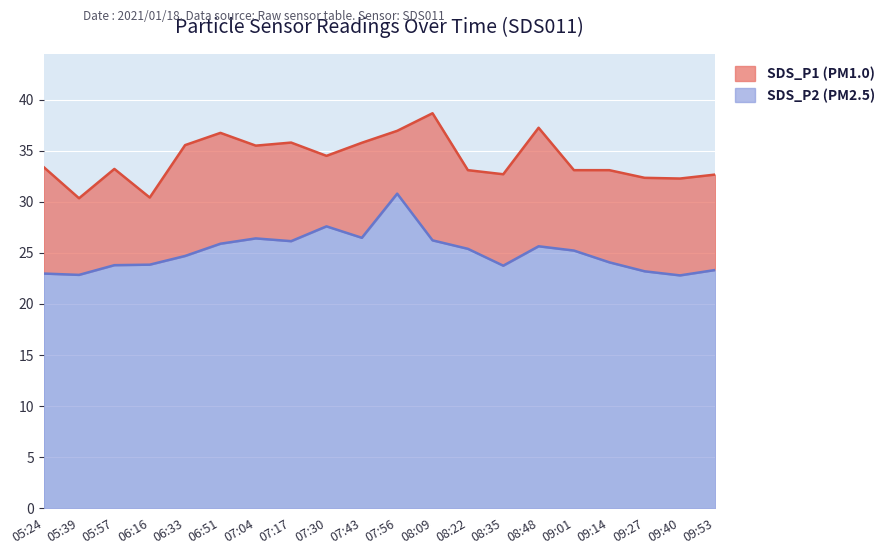

What is the highest value of the SDS_P1 series?

38.7